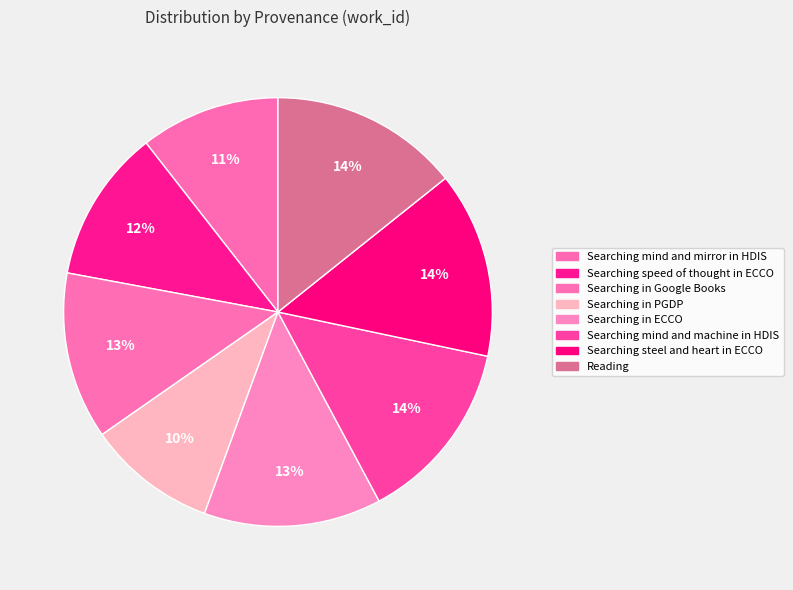

Is there any slice that represents more than half of the pie?

No